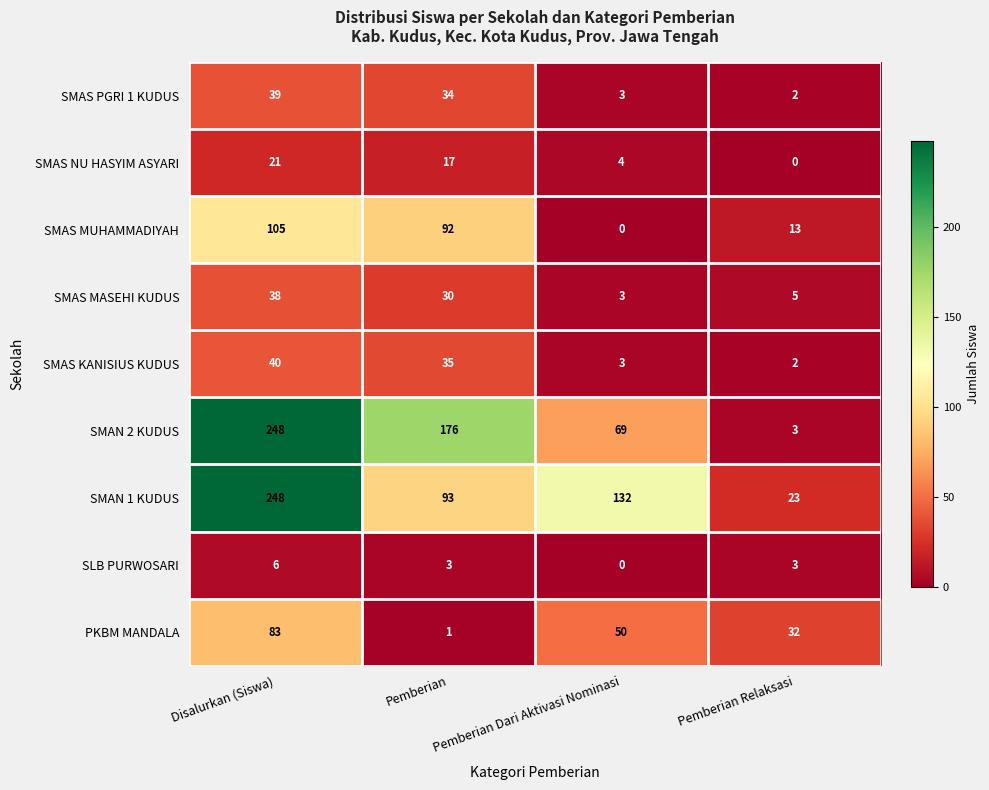

Which series changed the most between Disalurkan (Siswa) and Pemberian Relaksasi?

SMAN 2 KUDUS